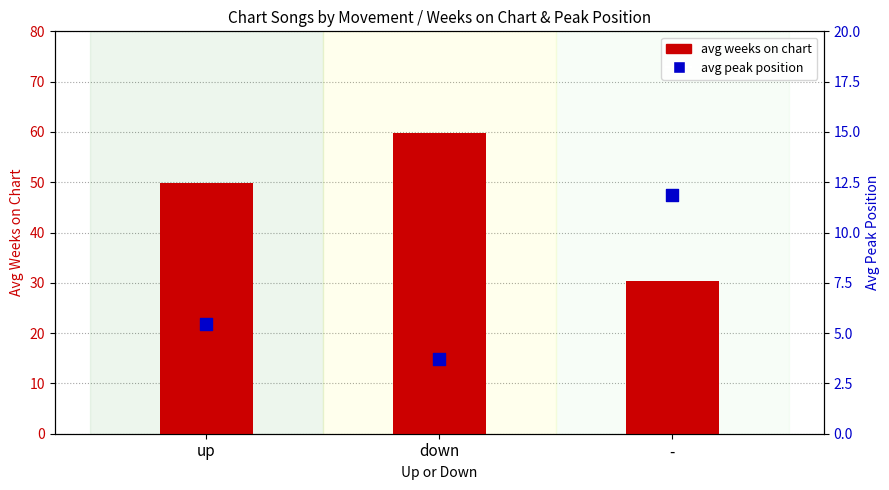

Which series has the largest Y range (max minus min)?

avg weeks on chart